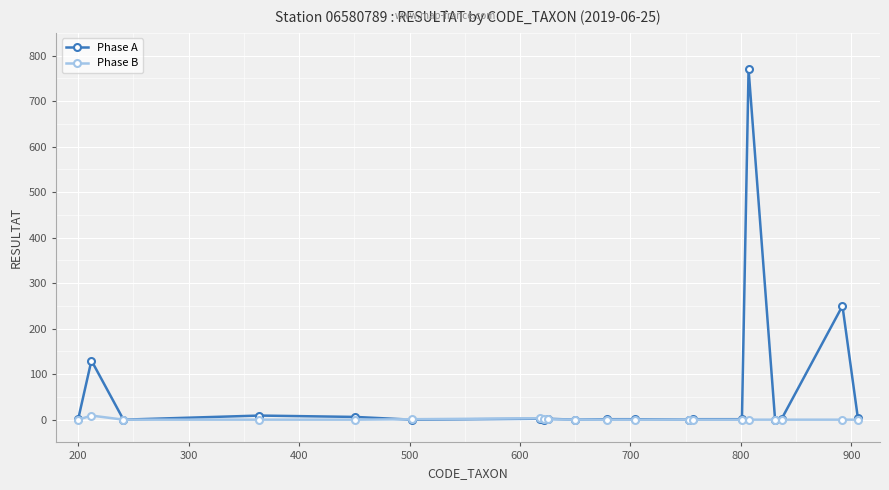

Rank the series by their average value, from highest to lowest.

Phase A, Phase B